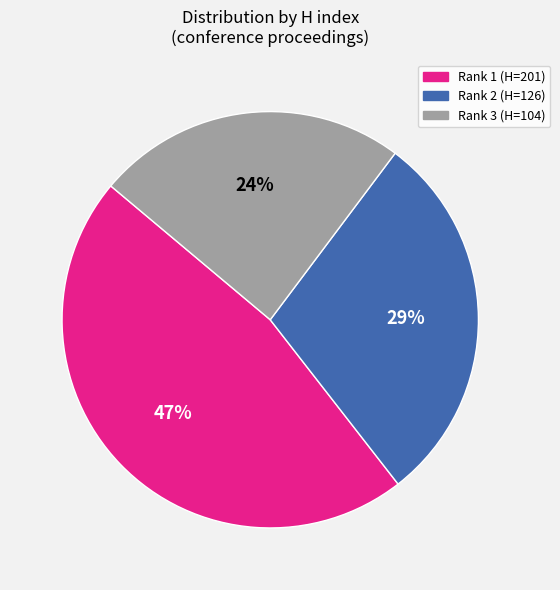

Count the number of slices in the pie.

3